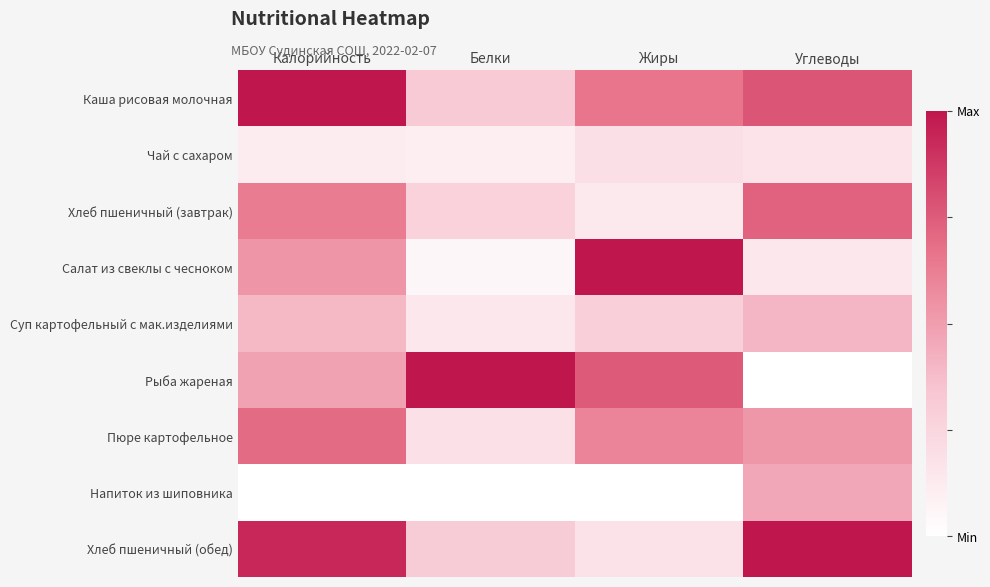

At Калорийность, list the series in order from largest to smallest.

Каша рисовая молочная, Хлеб пшеничный (обед), Пюре картофельное, Хлеб пшеничный (завтрак), Салат из свеклы с чесноком, Рыба жареная, Суп картофельный с мак.изделиями, Чай с сахаром, Напиток из шиповника